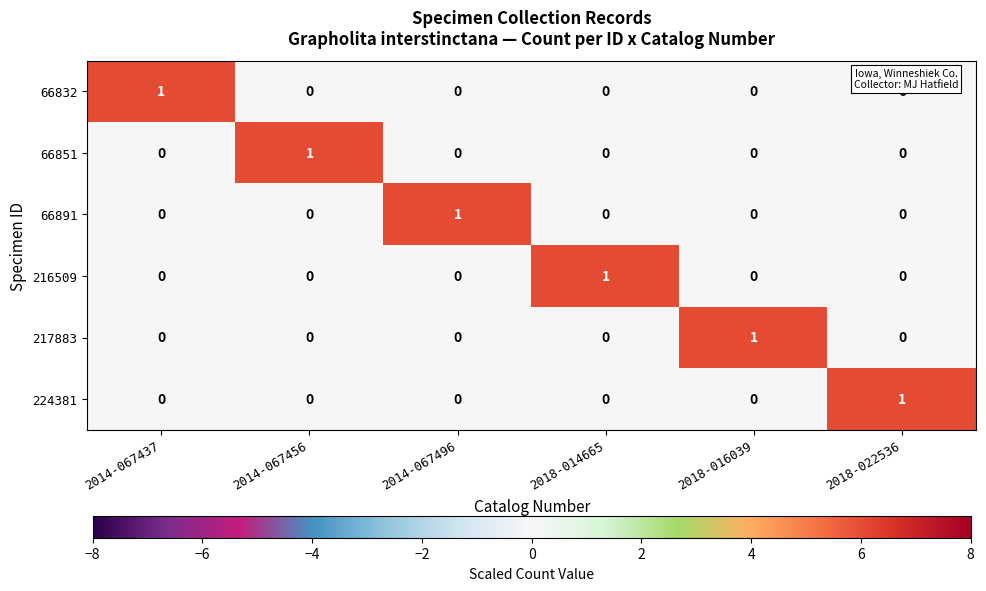

How many series are shown in this chart?

6